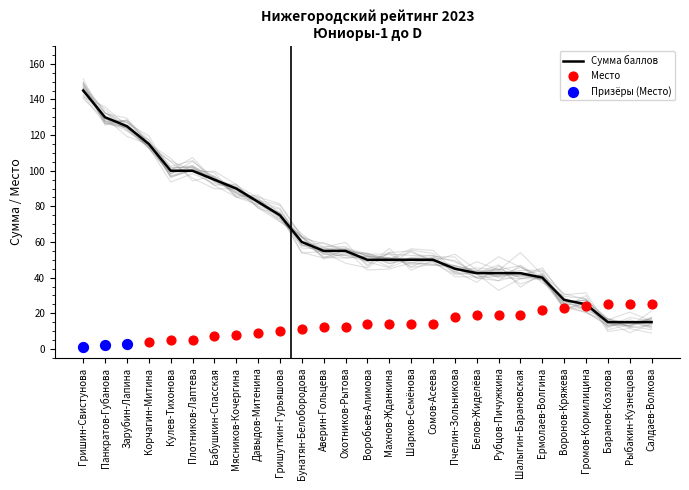

Which series contains the highest Y value?

Сумма